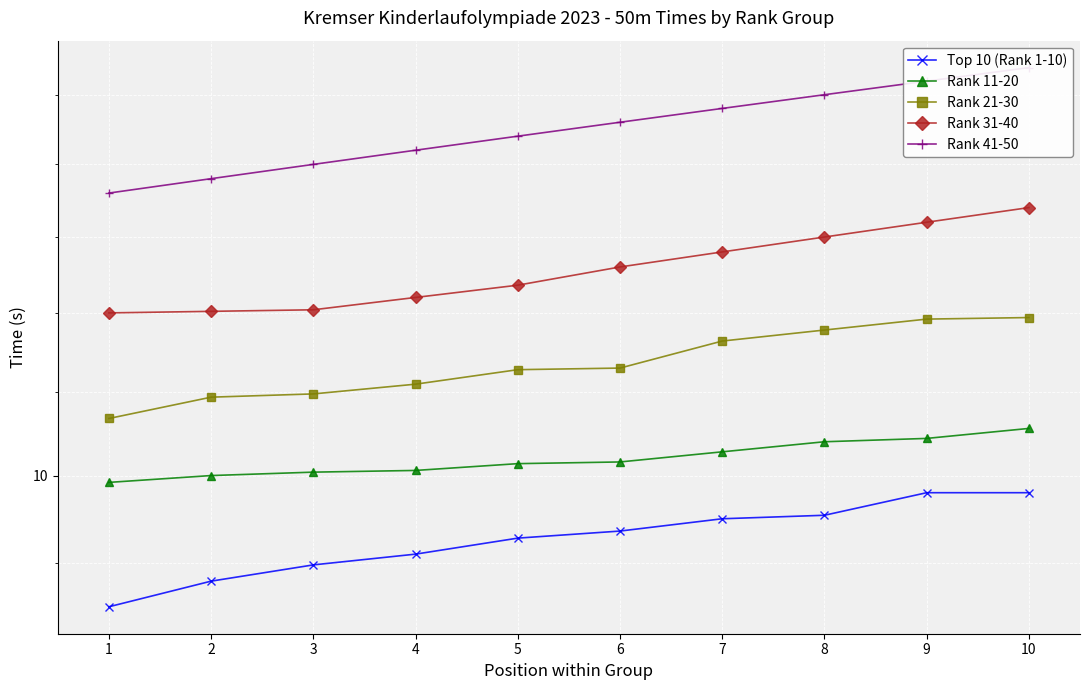

Is this an area chart (filled region under the line)?

No